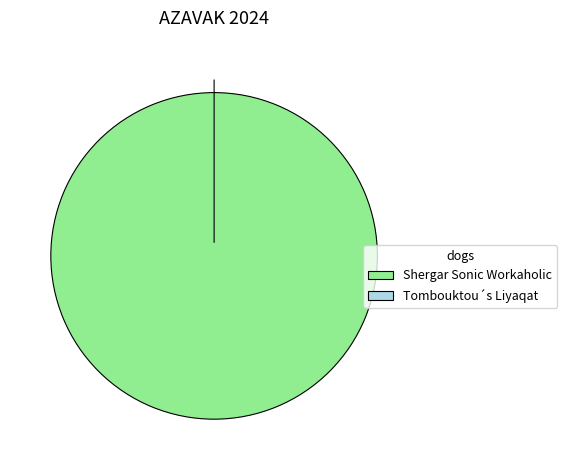

Between Tombouktou´s Liyaqat and Shergar Sonic Workaholic, which is larger?

Shergar Sonic Workaholic